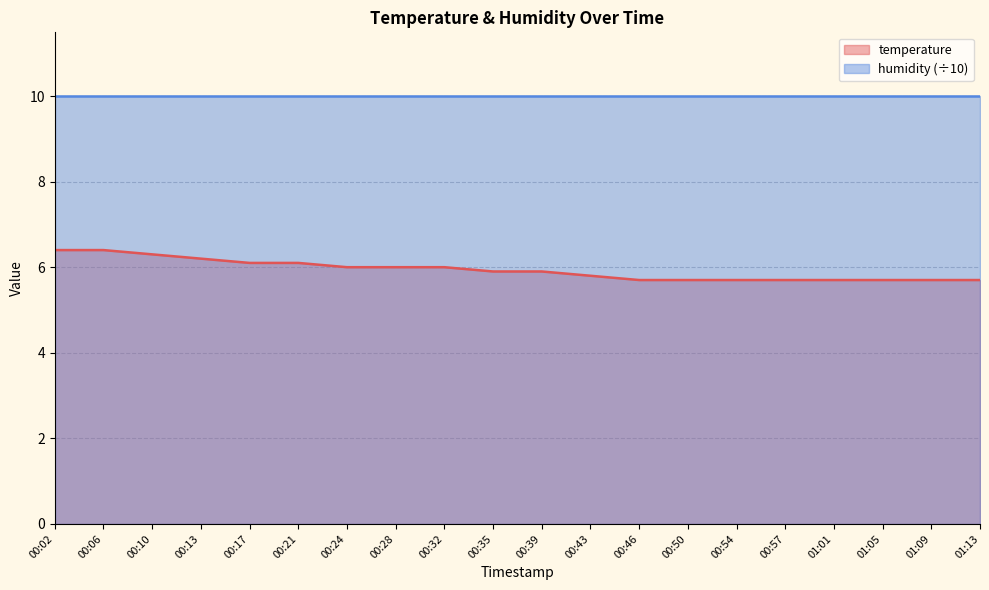

What is the change in value from 00:06 to 00:21?

-0.3